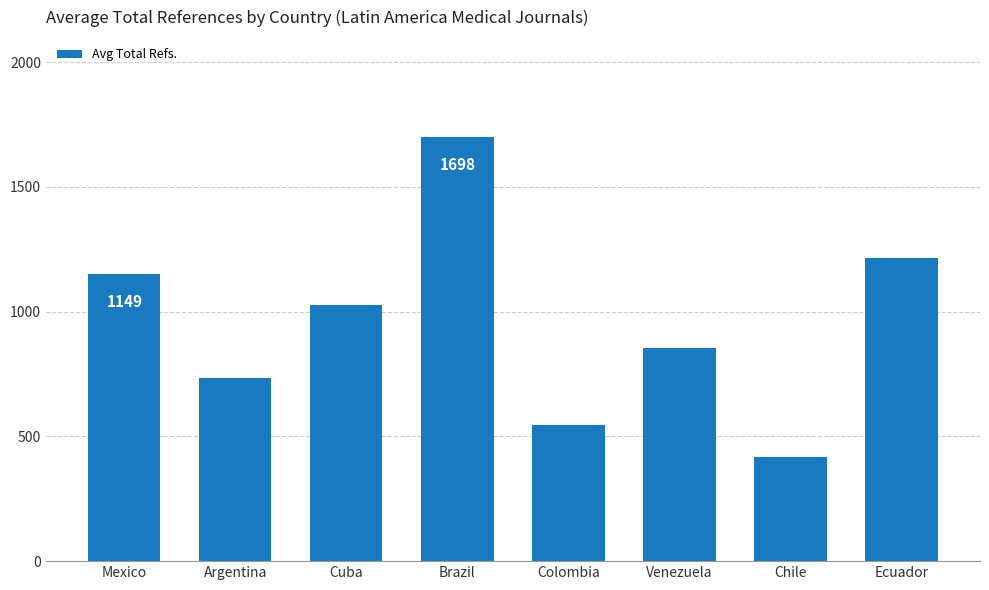

What value does the data have at Mexico, to the nearest 100?

1100